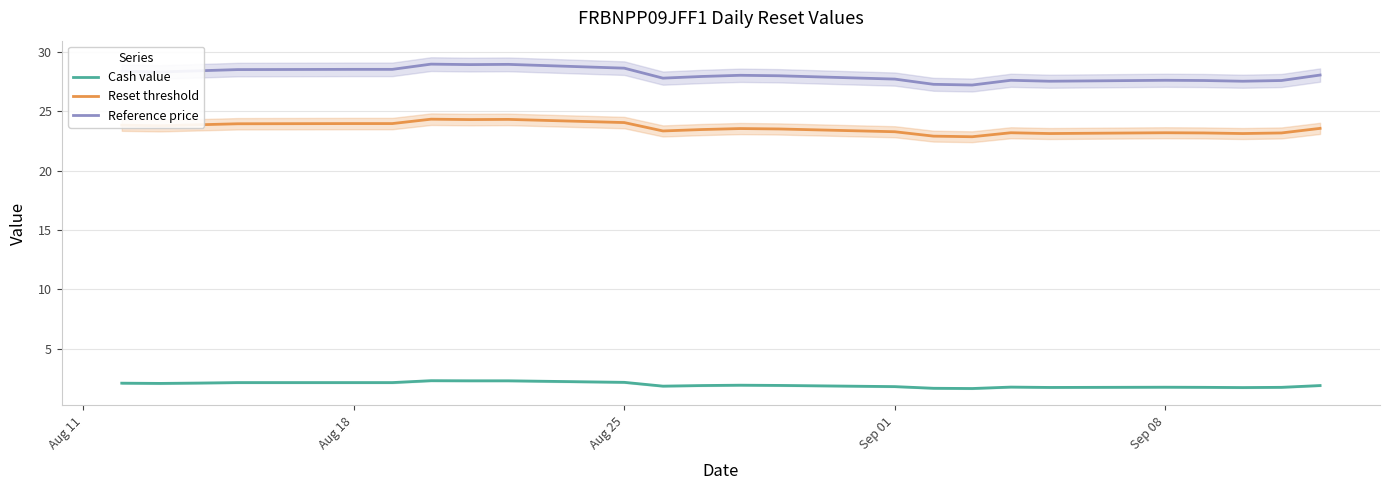

Is it true that Reset threshold equals 23.2 at Sep 08?

True